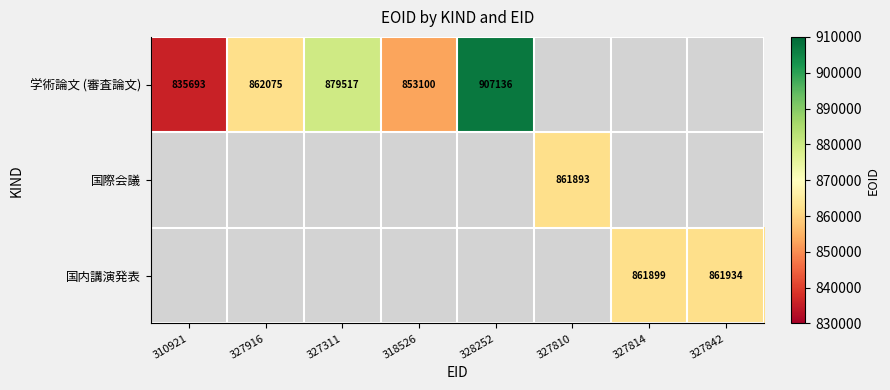

Which has a higher value, 318526 or 327810?

327810